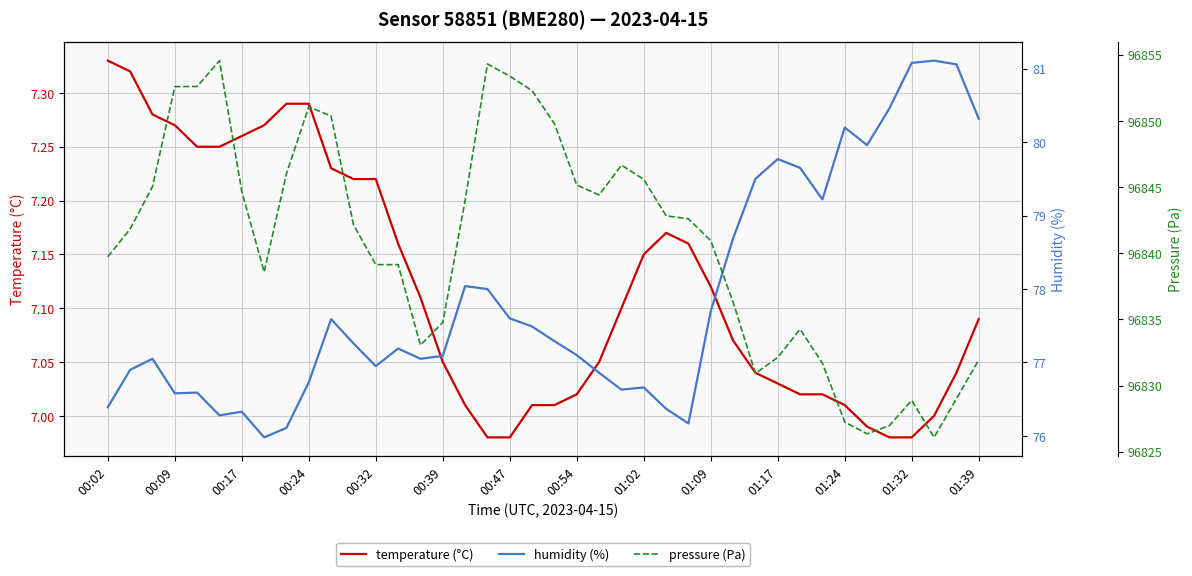

What is the maximum value shown in the chart?

96854.6